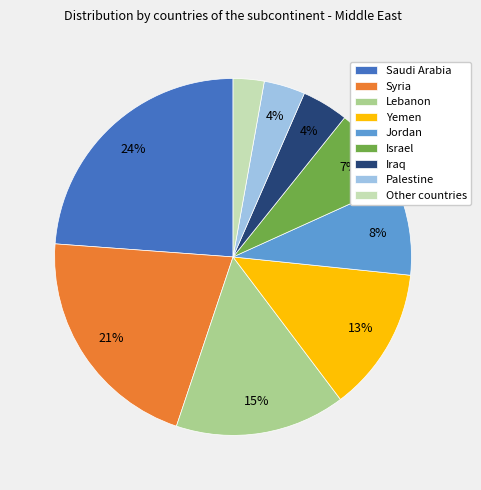

Which has a higher value, Lebanon or Iraq?

Lebanon